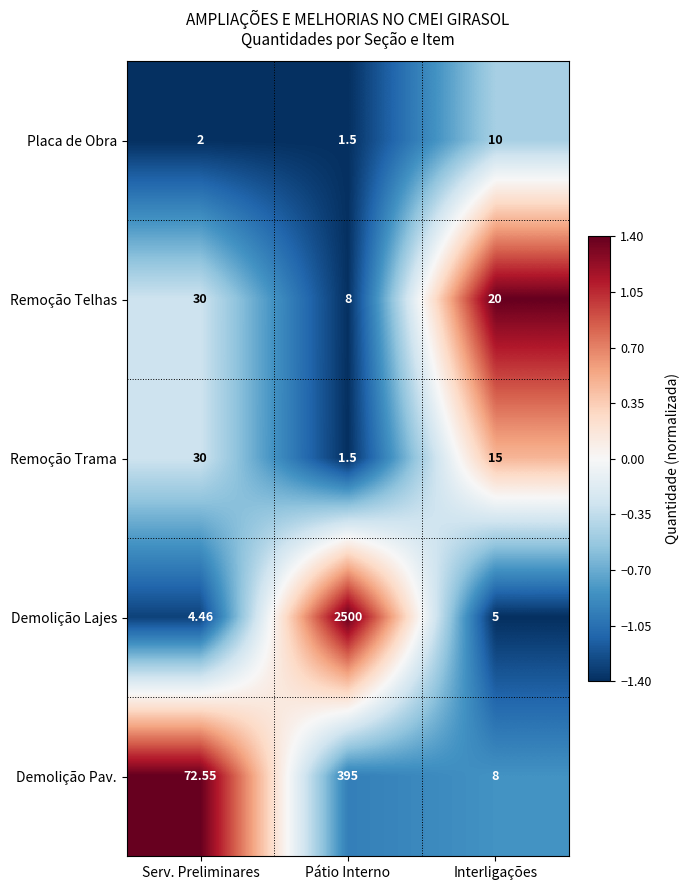

Which series has the largest total across all categories?

Demolição Lajes